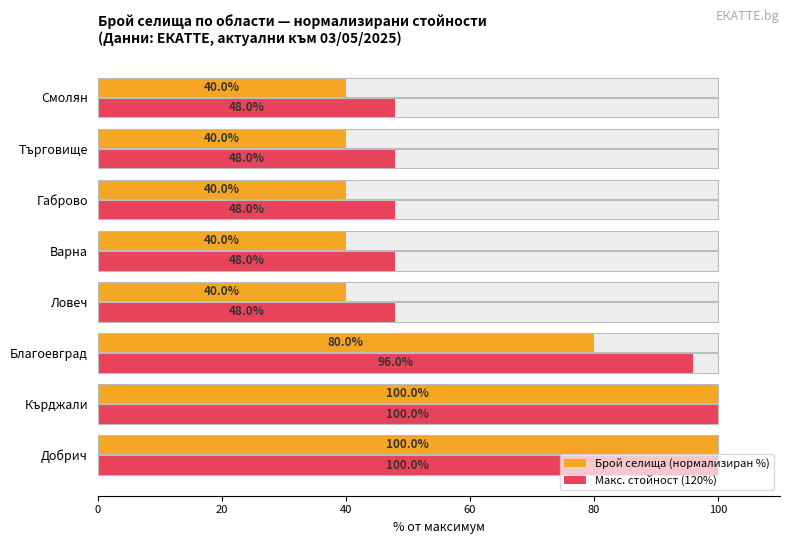

At how many categories does at least one series exceed 68?

3